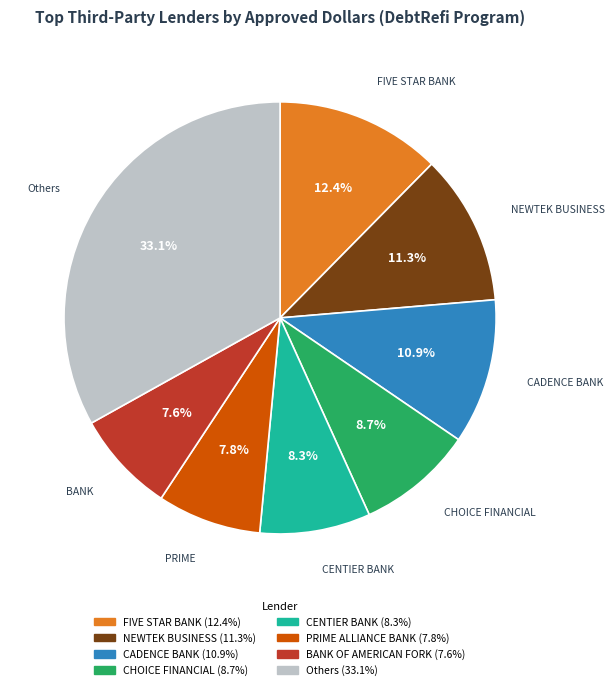

Is there any slice that represents more than half of the pie?

No